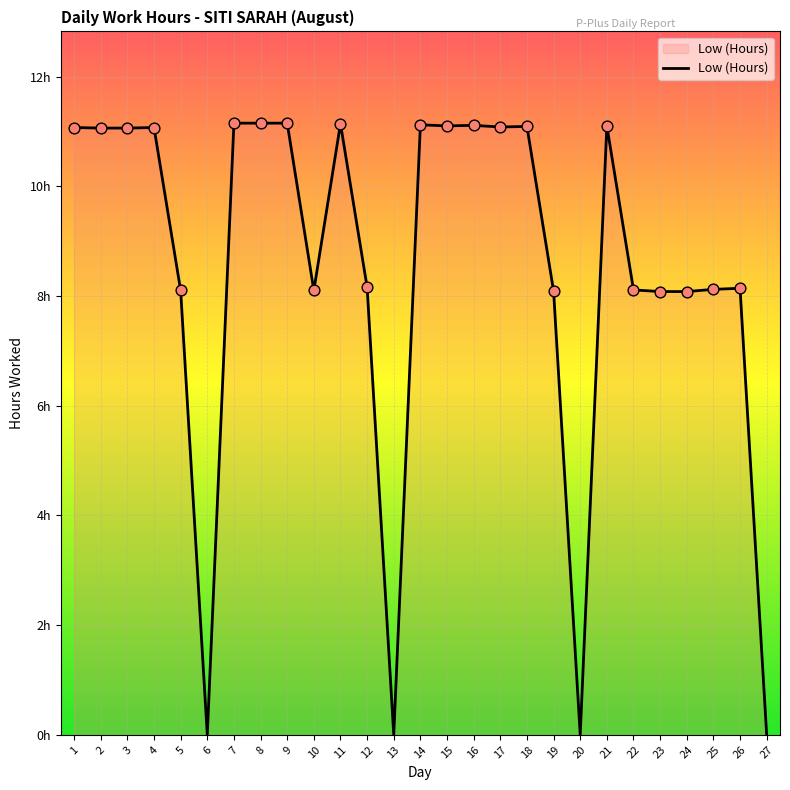

Does the chart have visible grid lines?

Yes